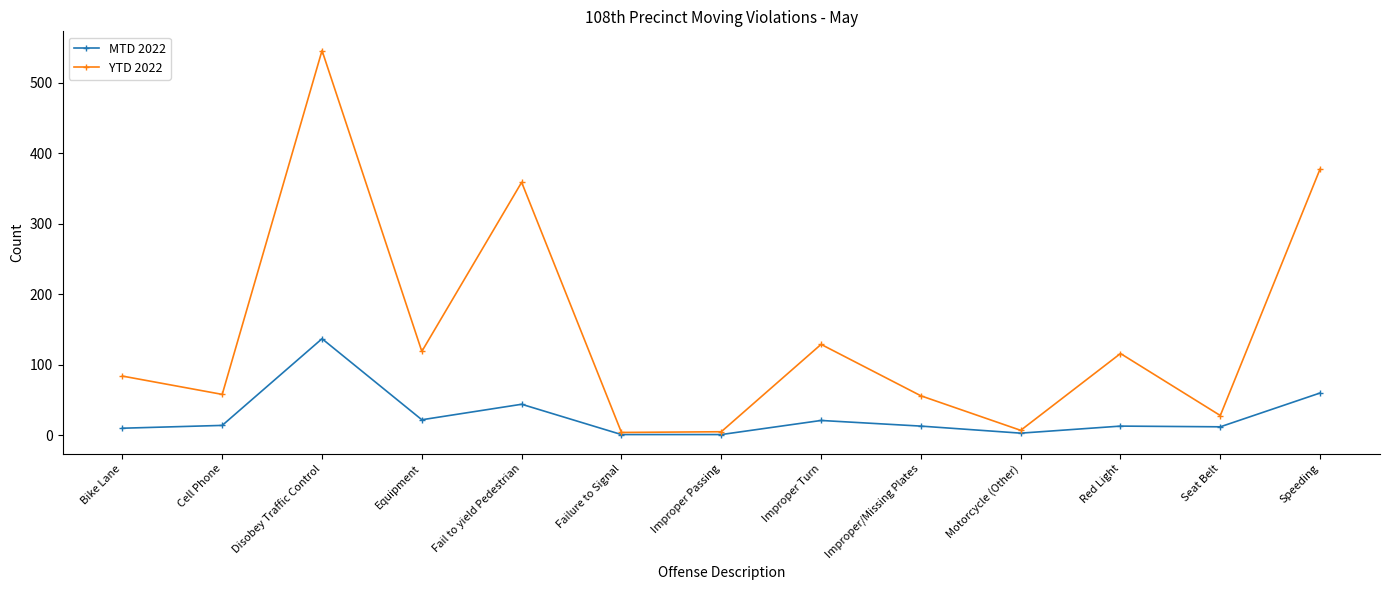

In YTD 2022, how many points are lower than both neighbors (excluding endpoints)?

5